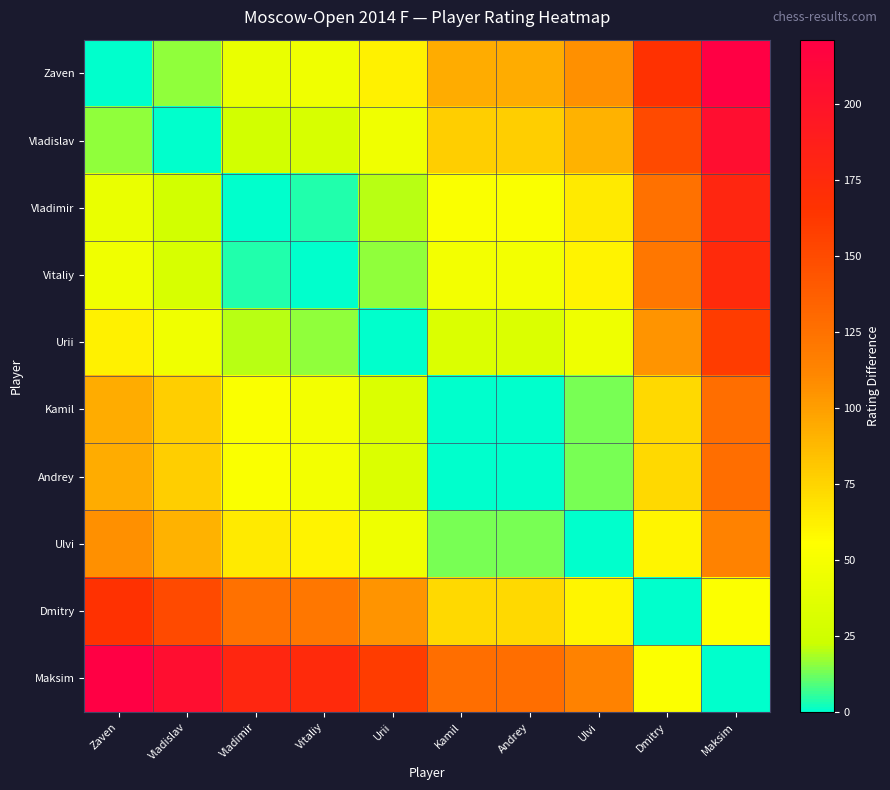

Reading right to left, list all the values displayed in this chart.

Zaven: Maksim=221	Dmitry=167	Ulvi=107	Andrey=94	Kamil=94	Urii=62	Vitaliy=46	Vladimir=42	Vladislav=16	Zaven=0
Vladislav: Maksim=205	Dmitry=151	Ulvi=91	Andrey=78	Kamil=78	Urii=46	Vitaliy=30	Vladimir=26	Vladislav=0	Zaven=16
Vladimir: Maksim=179	Dmitry=125	Ulvi=65	Andrey=52	Kamil=52	Urii=20	Vitaliy=4	Vladimir=0	Vladislav=26	Zaven=42
Vitaliy: Maksim=175	Dmitry=121	Ulvi=61	Andrey=48	Kamil=48	Urii=16	Vitaliy=0	Vladimir=4	Vladislav=30	Zaven=46
Urii: Maksim=159	Dmitry=105	Ulvi=45	Andrey=32	Kamil=32	Urii=0	Vitaliy=16	Vladimir=20	Vladislav=46	Zaven=62
Kamil: Maksim=127	Dmitry=73	Ulvi=13	Andrey=0	Kamil=0	Urii=32	Vitaliy=48	Vladimir=52	Vladislav=78	Zaven=94
Andrey: Maksim=127	Dmitry=73	Ulvi=13	Andrey=0	Kamil=0	Urii=32	Vitaliy=48	Vladimir=52	Vladislav=78	Zaven=94
Ulvi: Maksim=114	Dmitry=60	Ulvi=0	Andrey=13	Kamil=13	Urii=45	Vitaliy=61	Vladimir=65	Vladislav=91	Zaven=107
Dmitry: Maksim=54	Dmitry=0	Ulvi=60	Andrey=73	Kamil=73	Urii=105	Vitaliy=121	Vladimir=125	Vladislav=151	Zaven=167
Maksim: Maksim=0	Dmitry=54	Ulvi=114	Andrey=127	Kamil=127	Urii=159	Vitaliy=175	Vladimir=179	Vladislav=205	Zaven=221